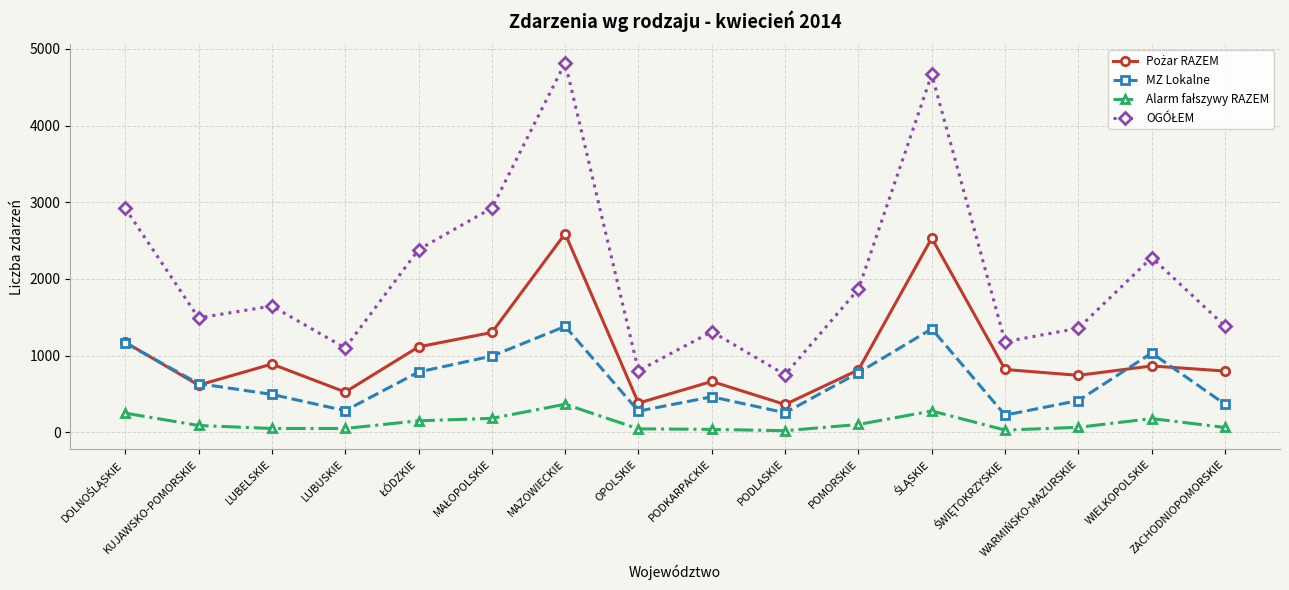

The MZ Lokalne series shows 635 at KUJAWSKO-POMORSKIE. True or false?

True